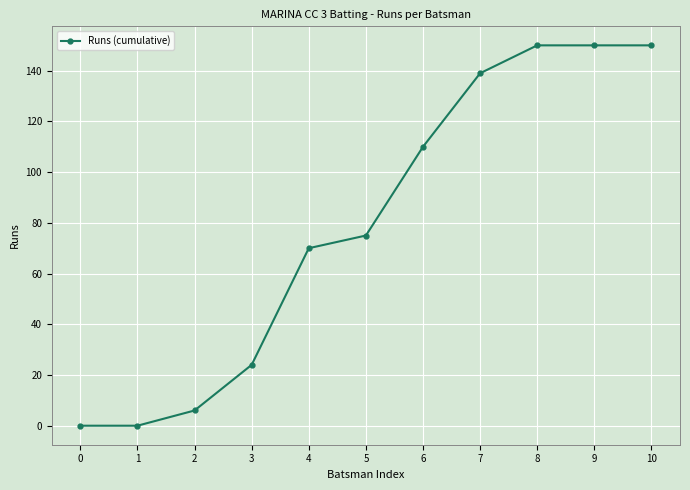

Between 6 and 3, which is larger?

6